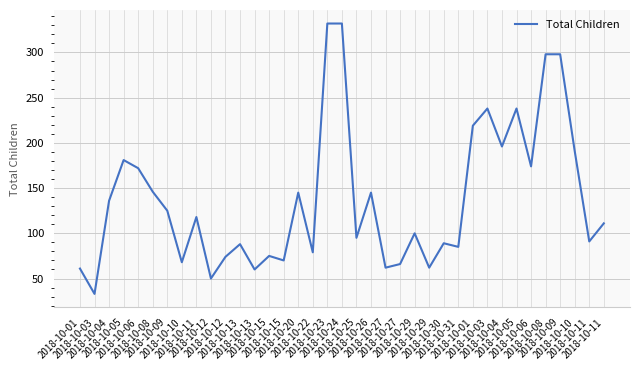

What is the difference between the values at 2018-10-05 and 2018-10-10?

170